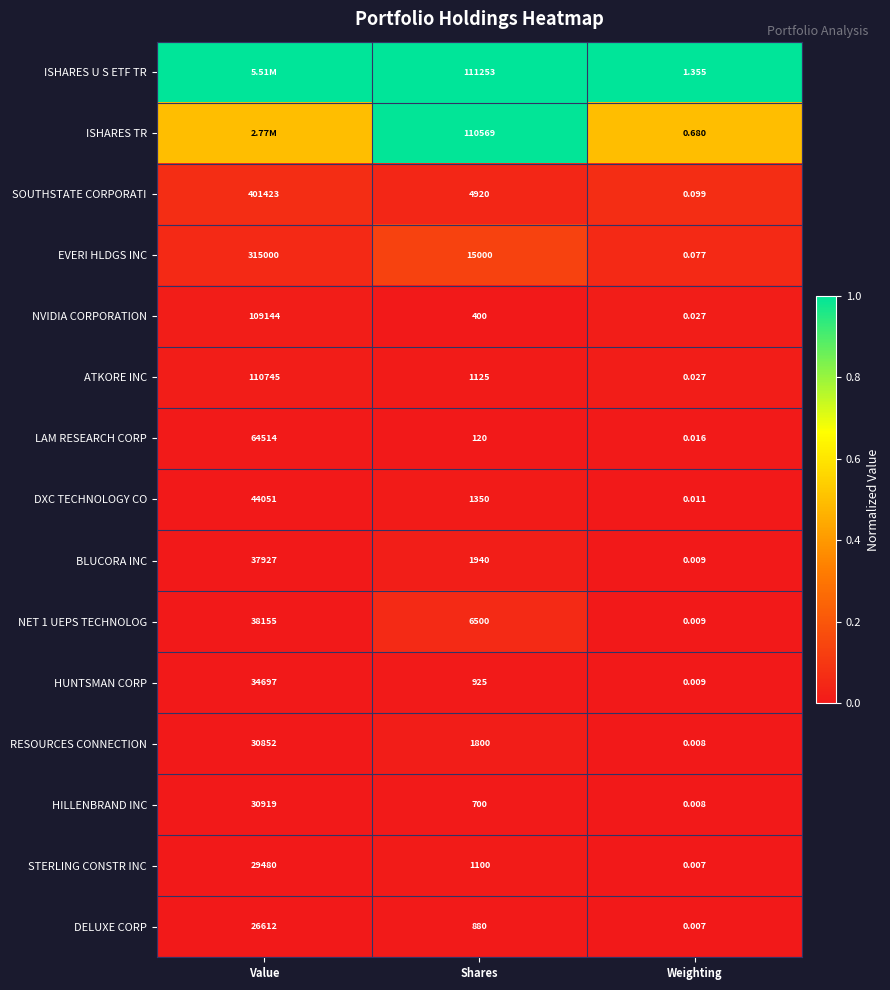

How many data points in STERLING CONSTR INC are less than 1100?

1